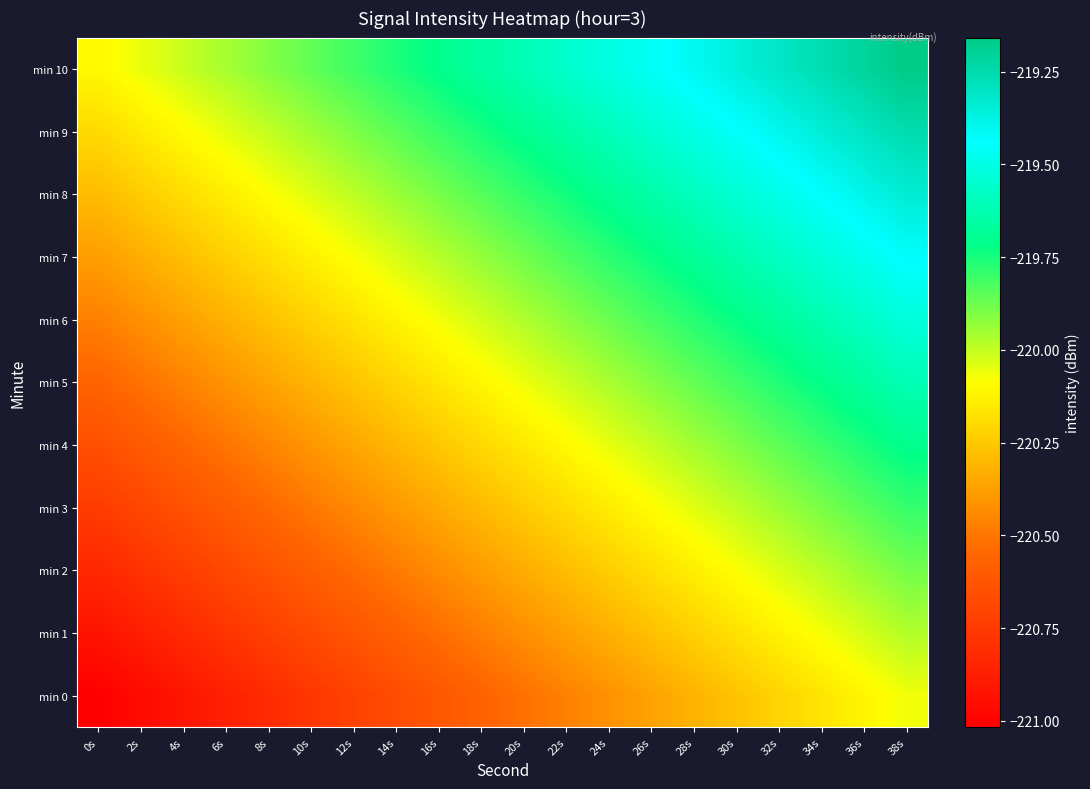

At which category does the chart reach its peak across all series?

38s